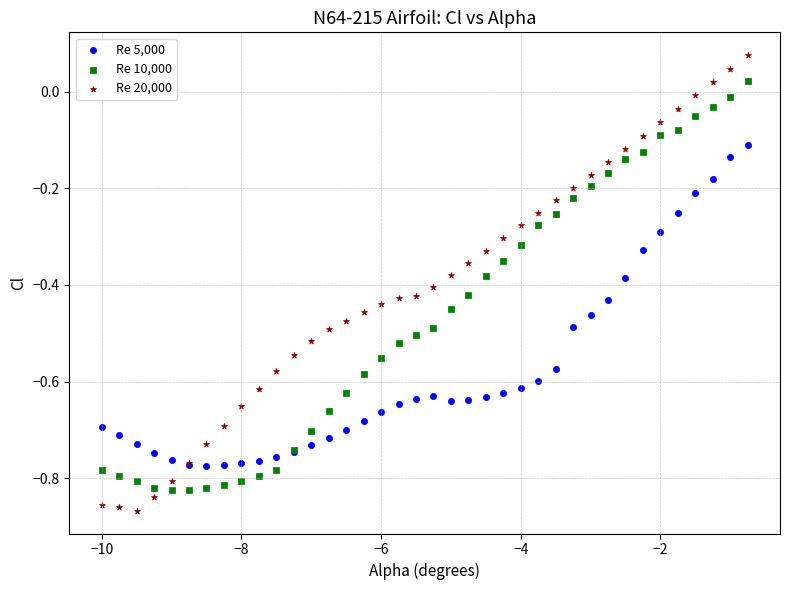

What are all the series names shown in the legend?

Re 5,000, Re 10,000, Re 20,000